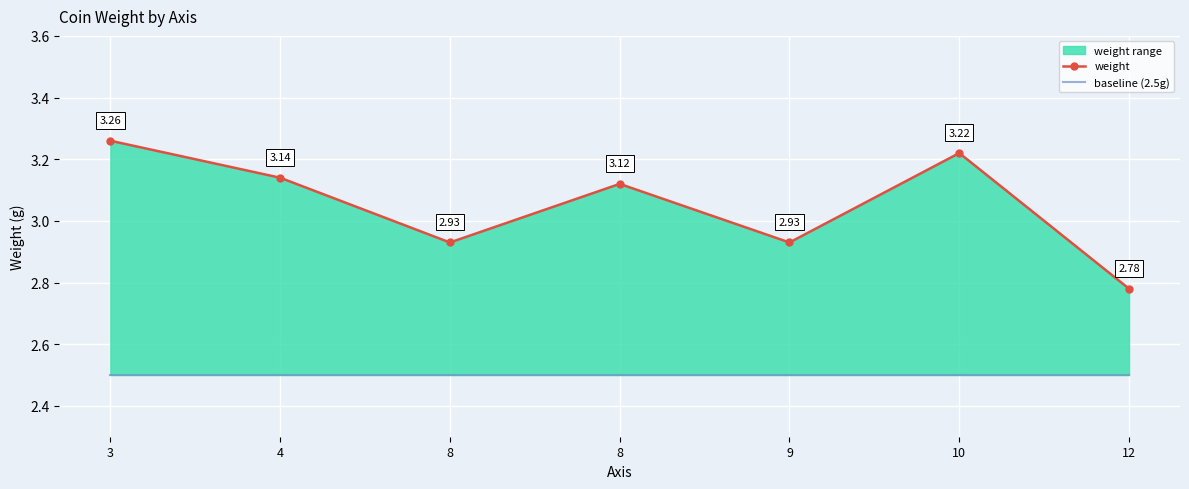

What is the average value of the weight series?

3.1